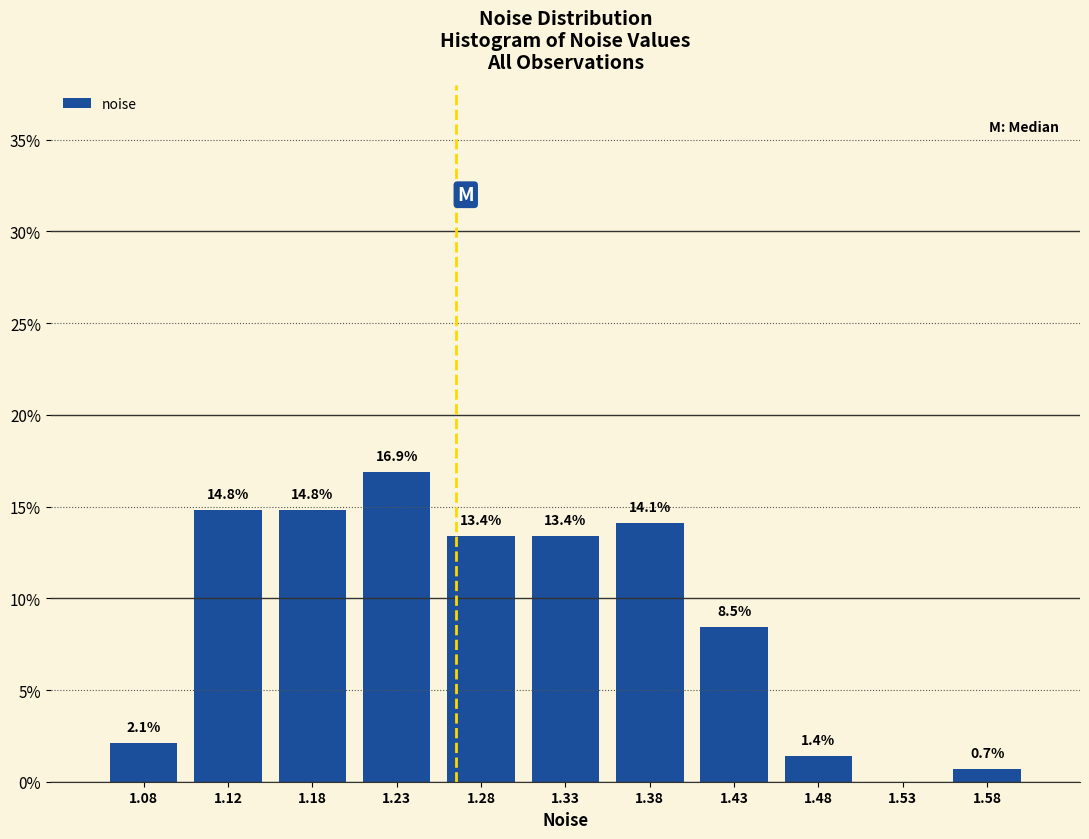

Which range on the x-axis has the tallest bar?

1.20 to 1.25